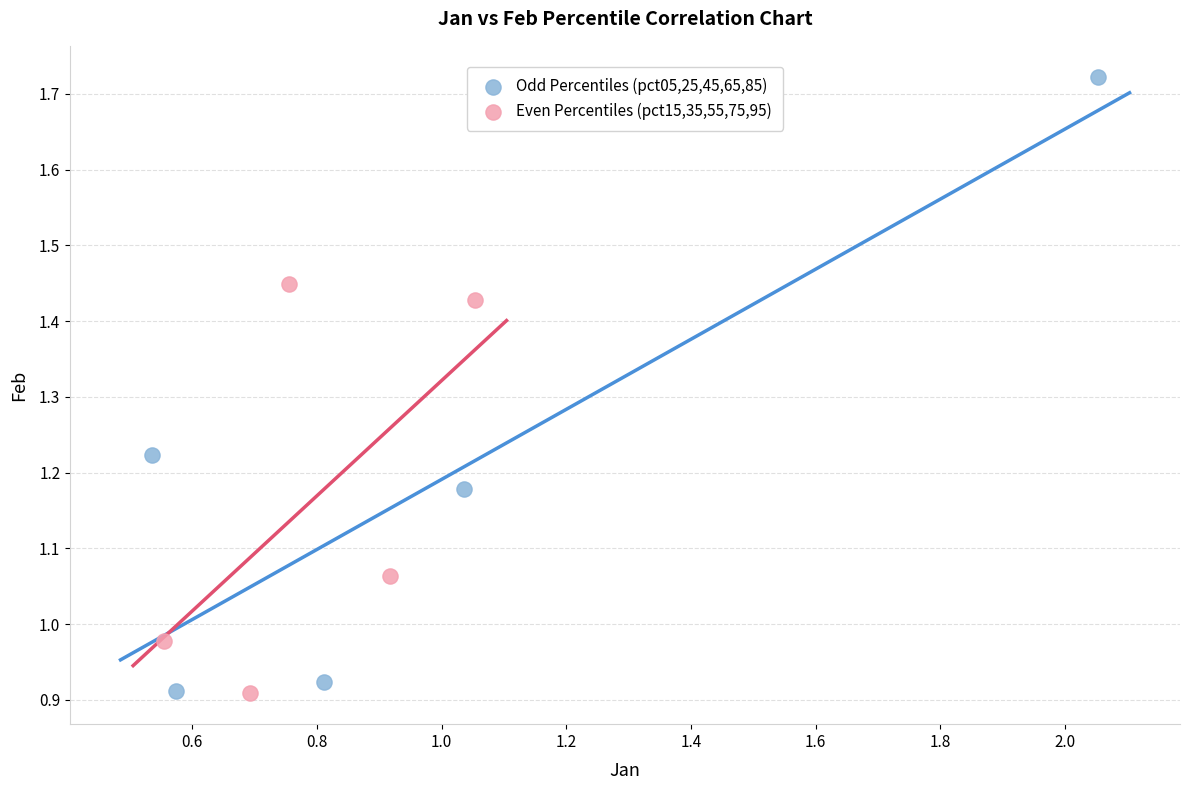

Which series contains the highest Y value?

Odd Percentiles (pct05,25,45,65,85)